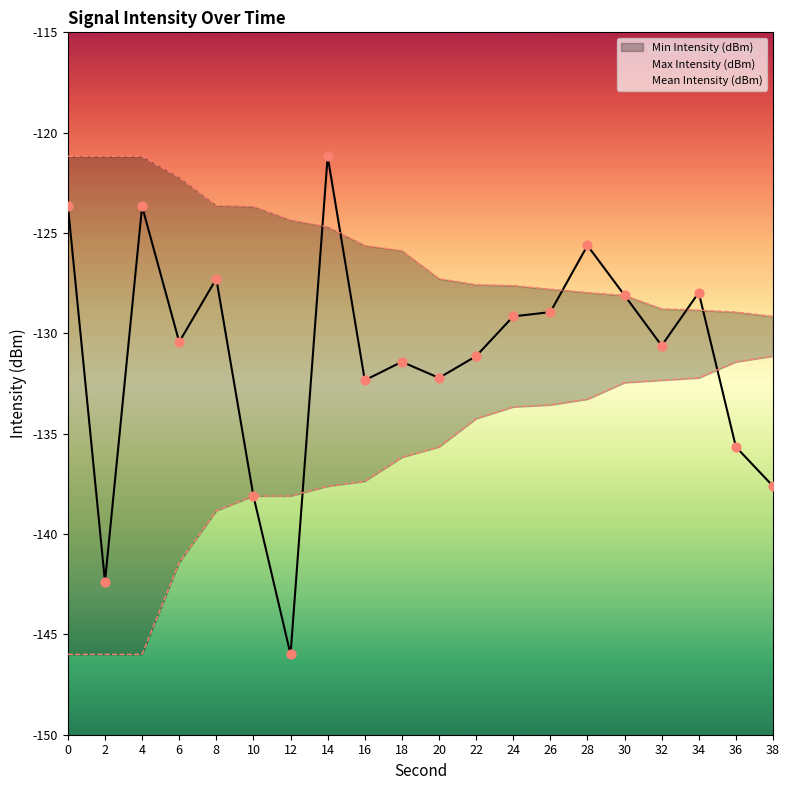

Which series has the largest total across all categories?

Max Intensity (dBm)